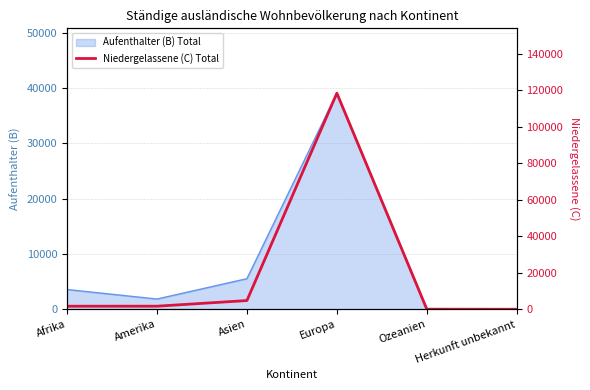

What is the value of the 3rd point from the left?

1584.9